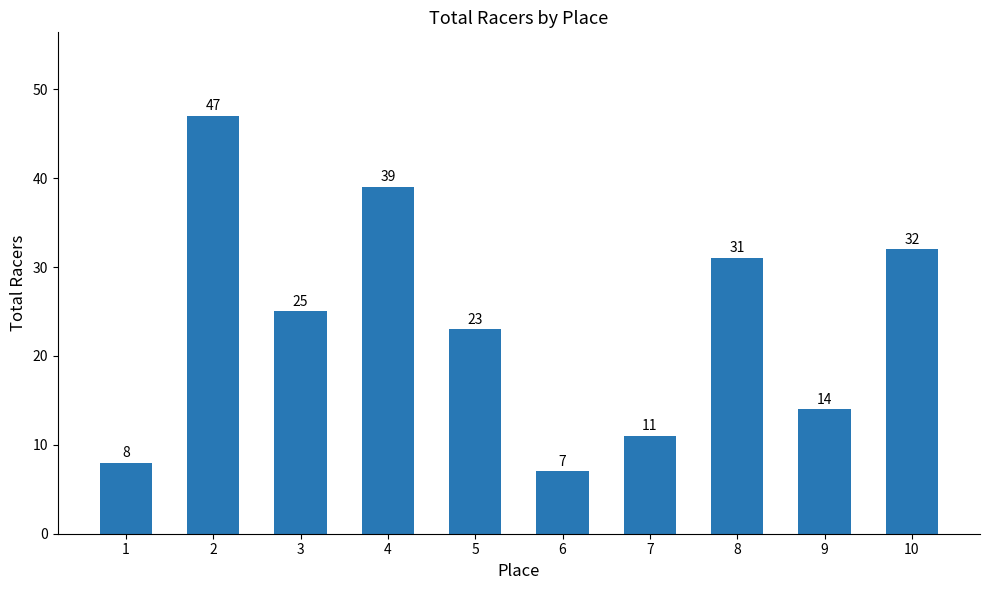

How many bars are there in total?

10